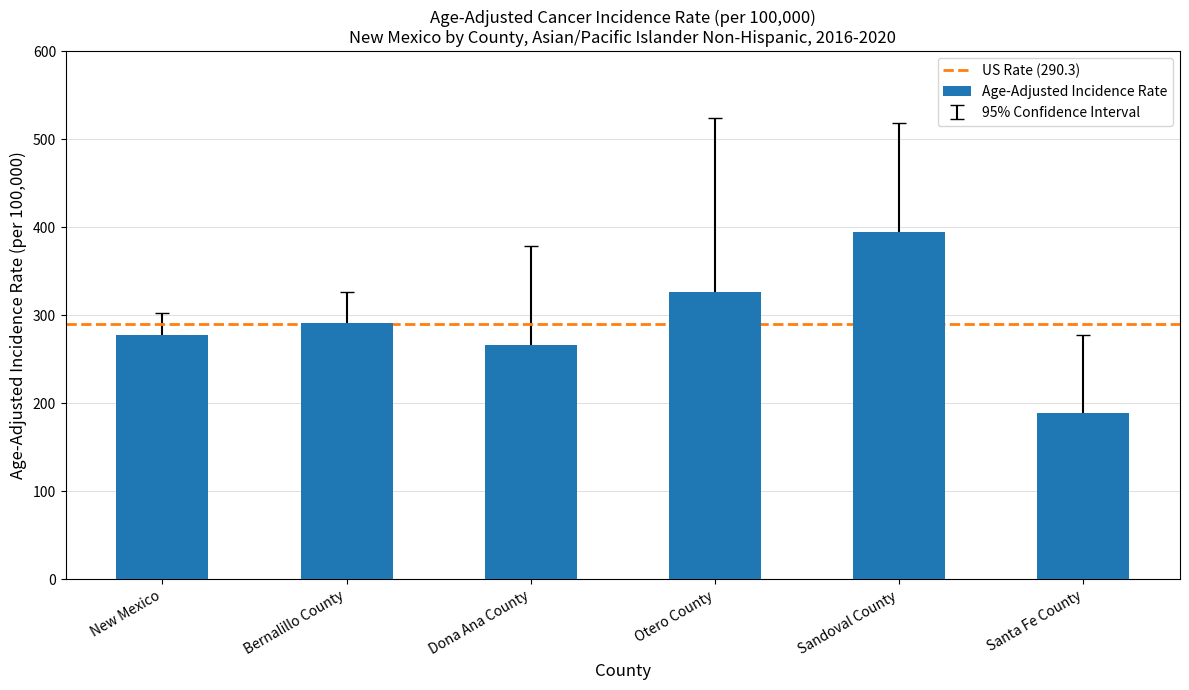

What is the sum of the values at Santa Fe County and Dona Ana County?

455.3